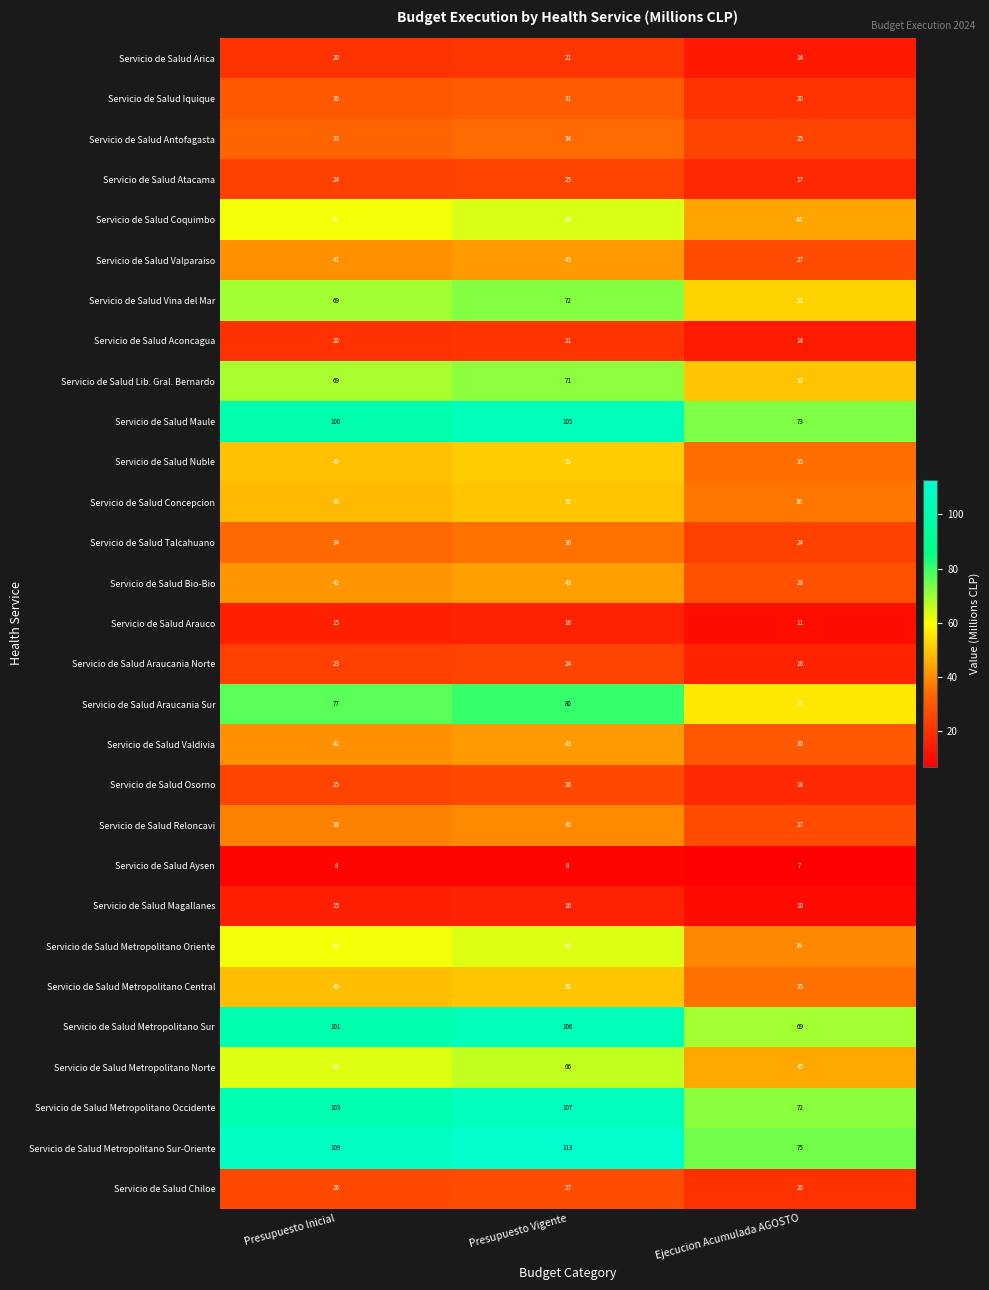

Rank the categories by Servicio de Salud Metropolitano Central value from highest to lowest.

Presupuesto Vigente, Presupuesto Inicial, Ejecucion Acumulada AGOSTO